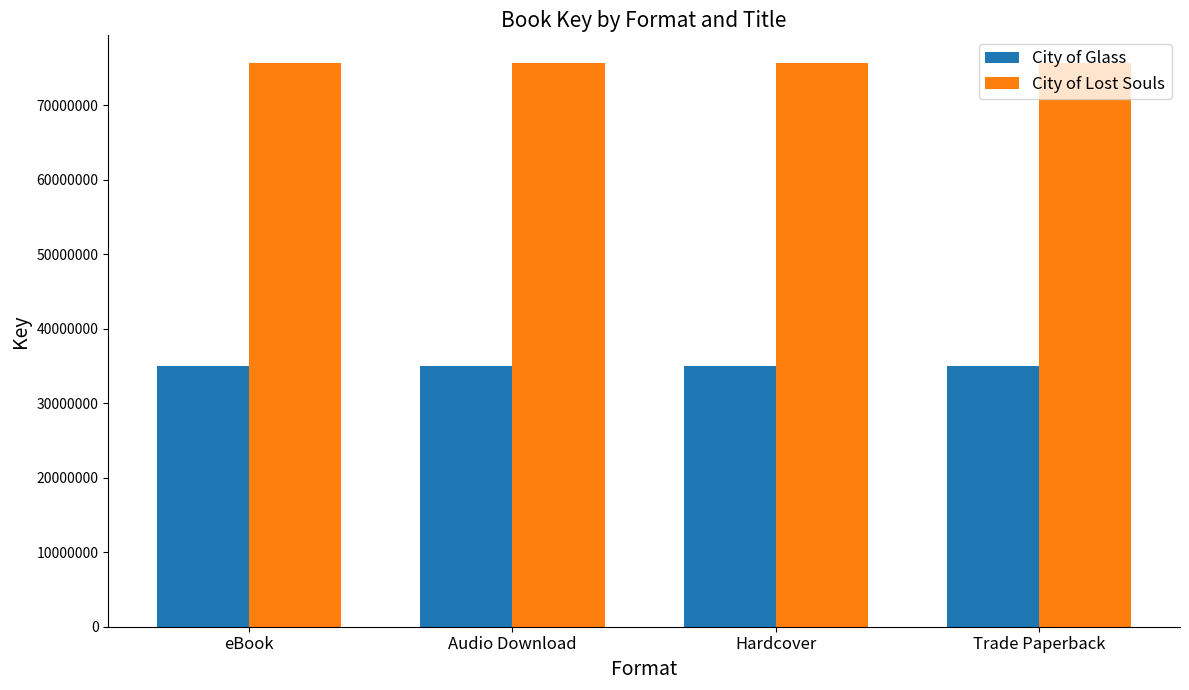

What is the spread (max minus min) of values at Audio Download?

40566085